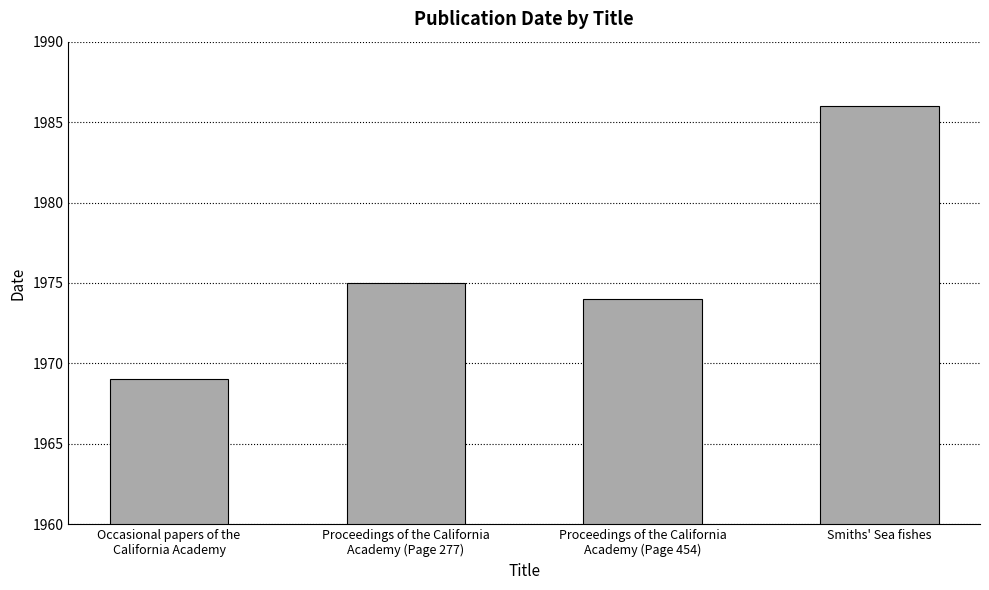

At which category does the chart reach its minimum across all series?

Occasional papers of the
California Academy